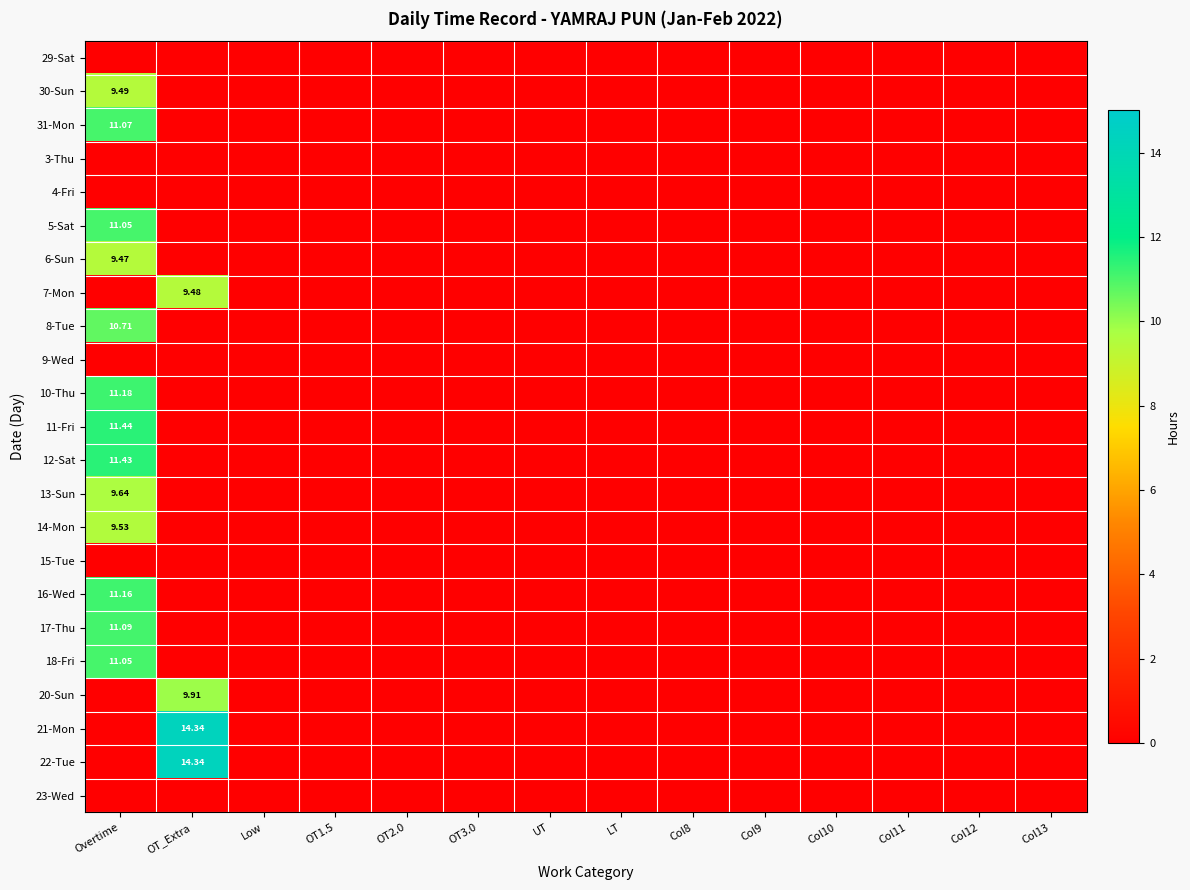

Is the value of 30-Sun at Col13 greater than the value of 9-Wed at Col10?

No